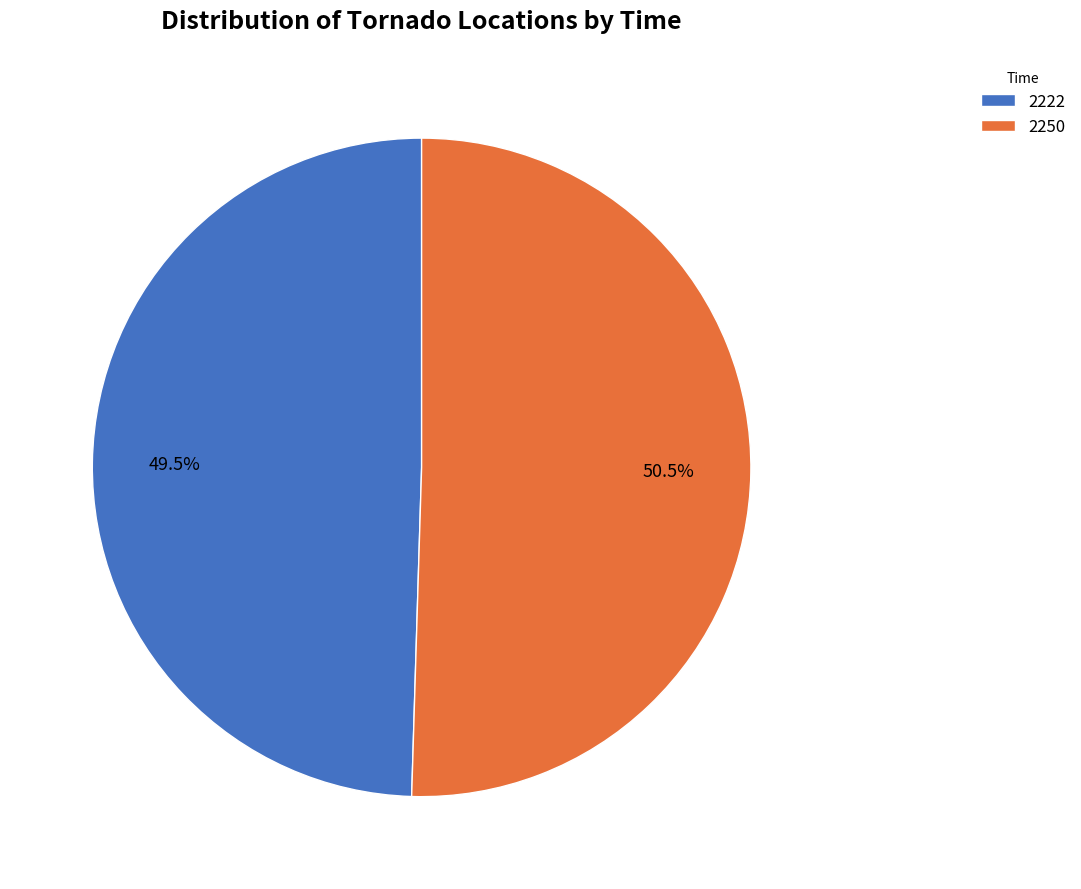

Is 2222 the majority of the pie?

No